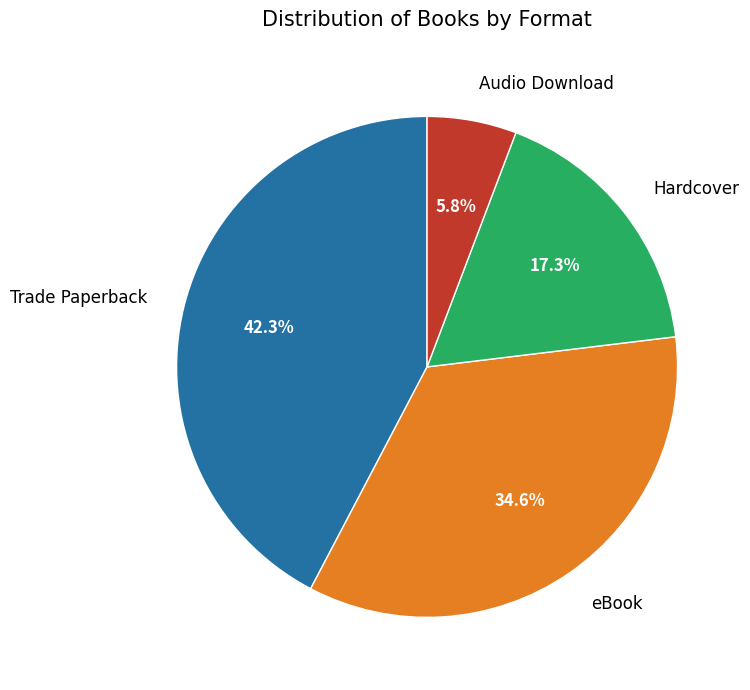

Is there any slice that represents more than half of the pie?

No